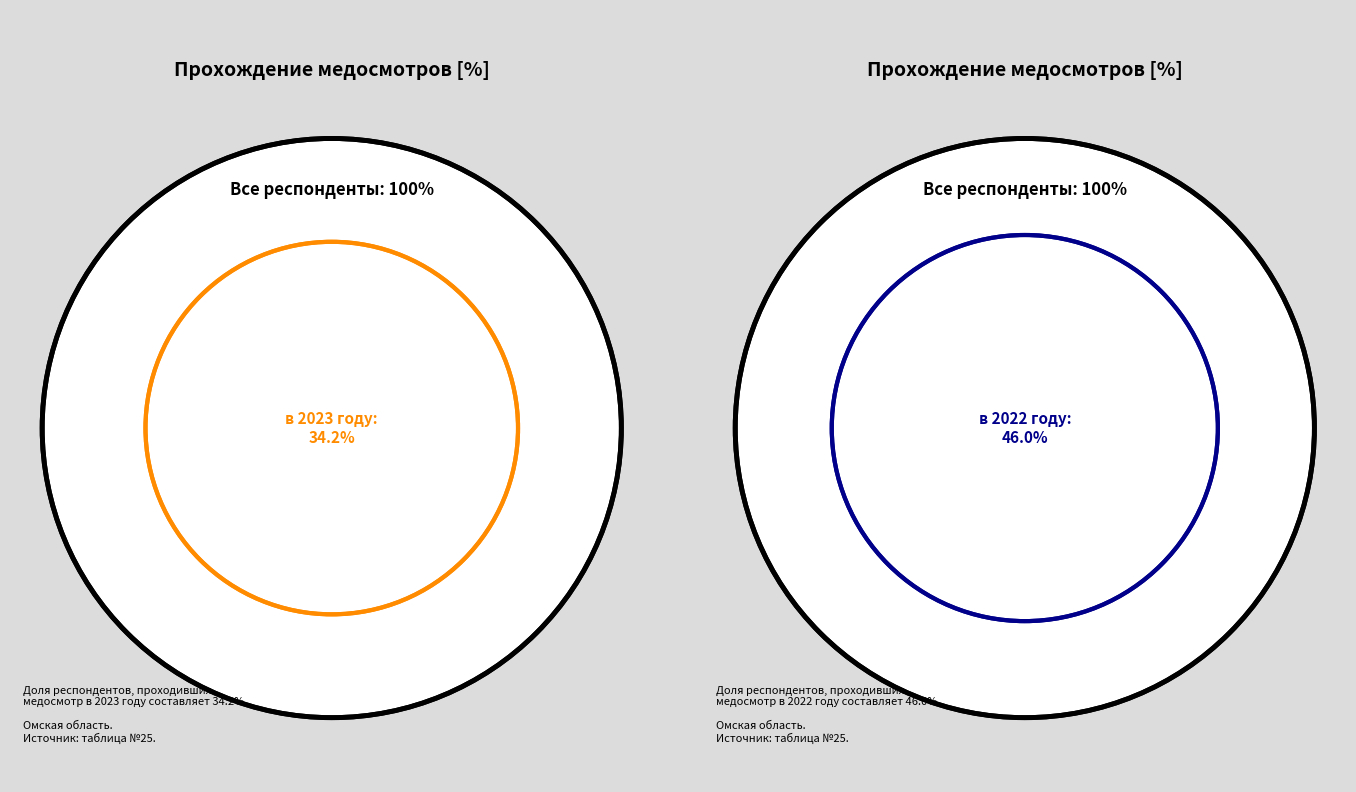

The никогда не проходил slice represents 12% of the pie. True or false?

False